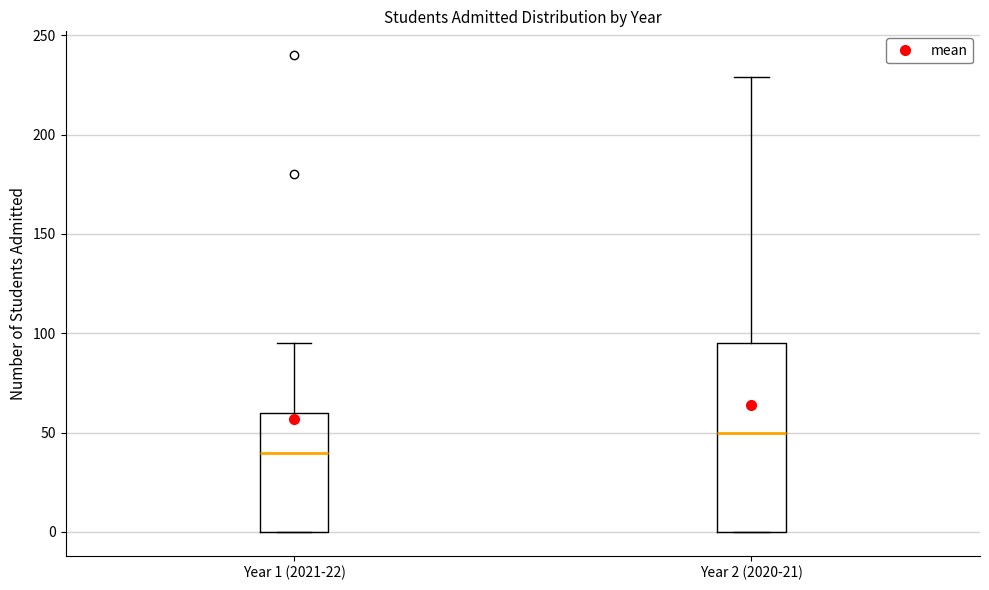

Where is the upper edge of the box for Year 1 (2021-22) on the y-axis? The values are not printed on the chart, so give them approximately, as read against the axis.

60